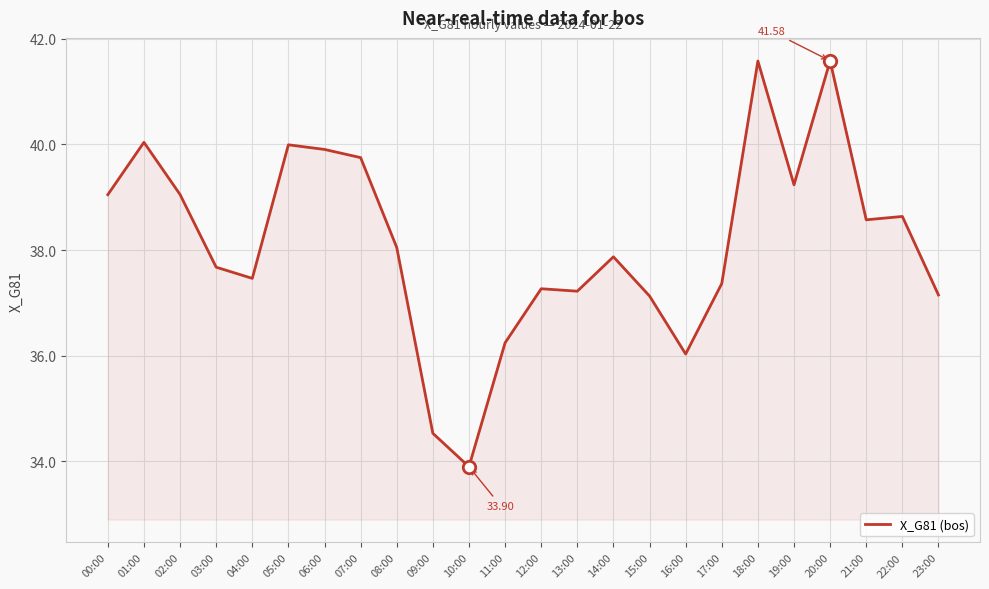

Which has a higher value, 12:00 or 23:00?

12:00